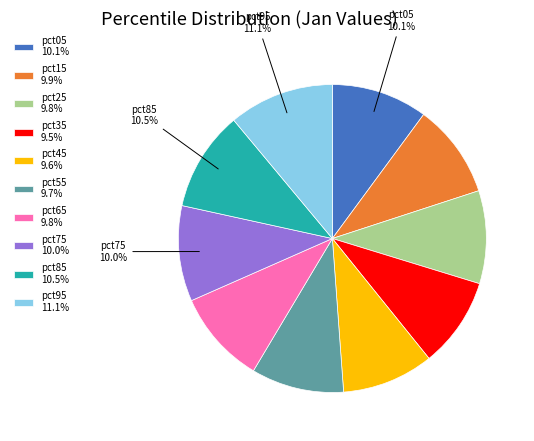

To the nearest percent, what is the average slice percentage?

10%